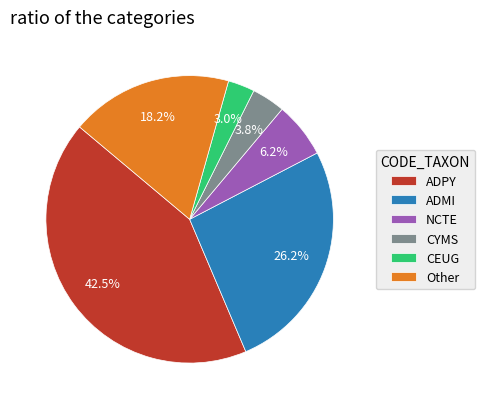

Is CYMS the majority of the pie?

No